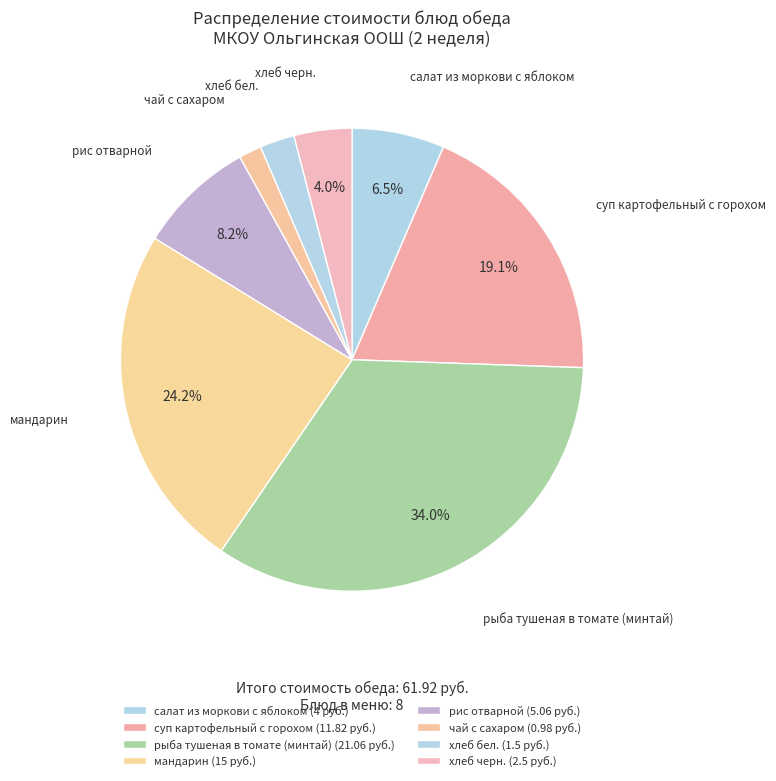

To the nearest percent, what percentage of the pie is рыба тушеная в томате (минтай)?

34%